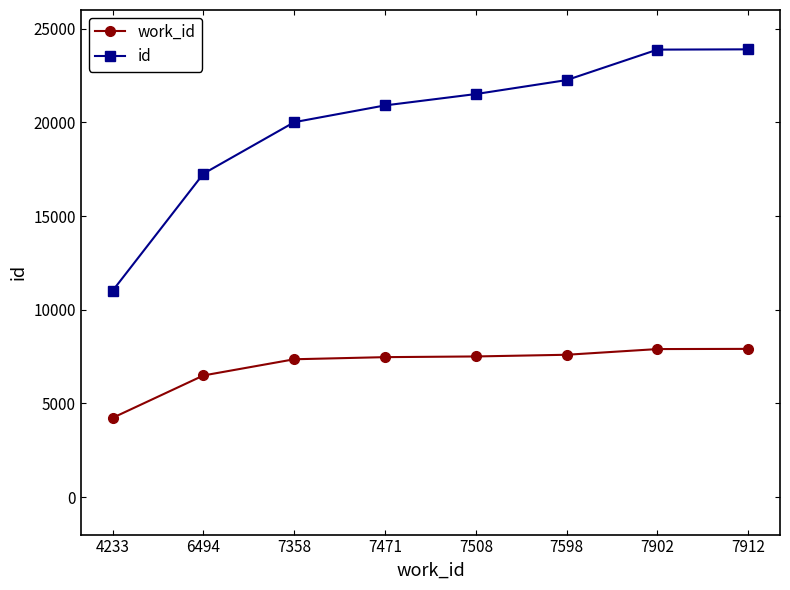

Is it true that work_id equals 7508 at 7508?

True